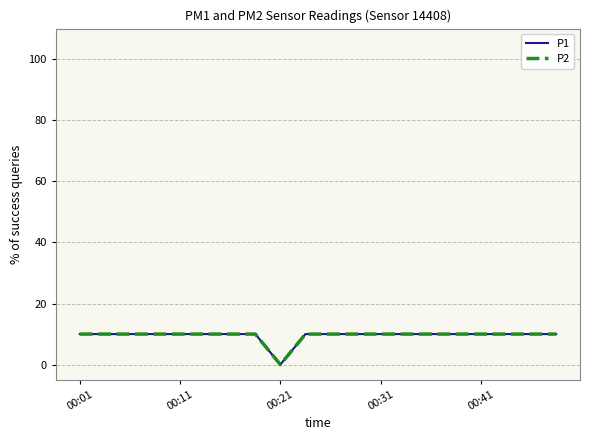

At which category is the sum across all series the highest?

00:01